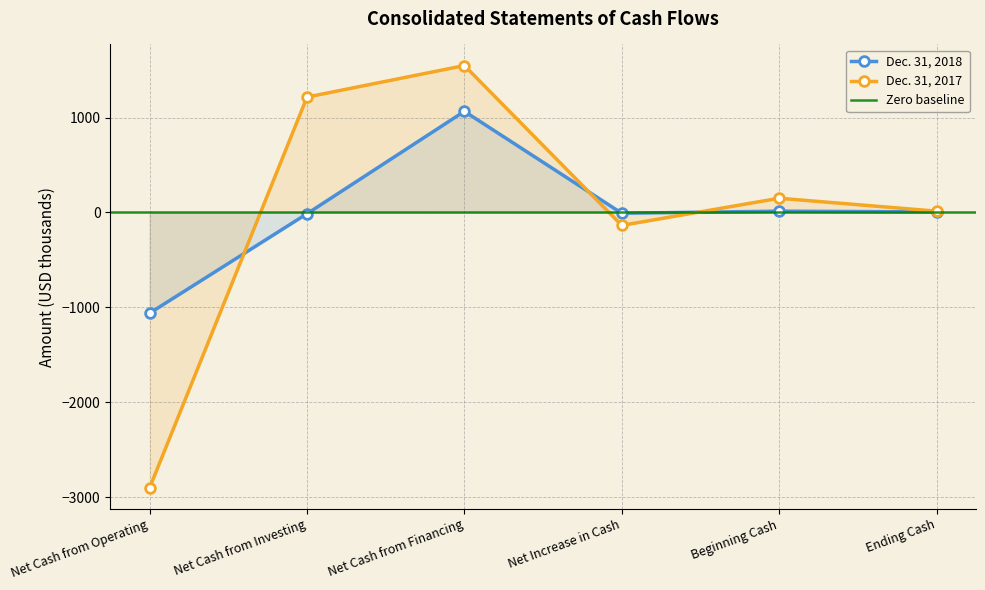

How many negative values does the Dec. 31, 2018 series have?

3